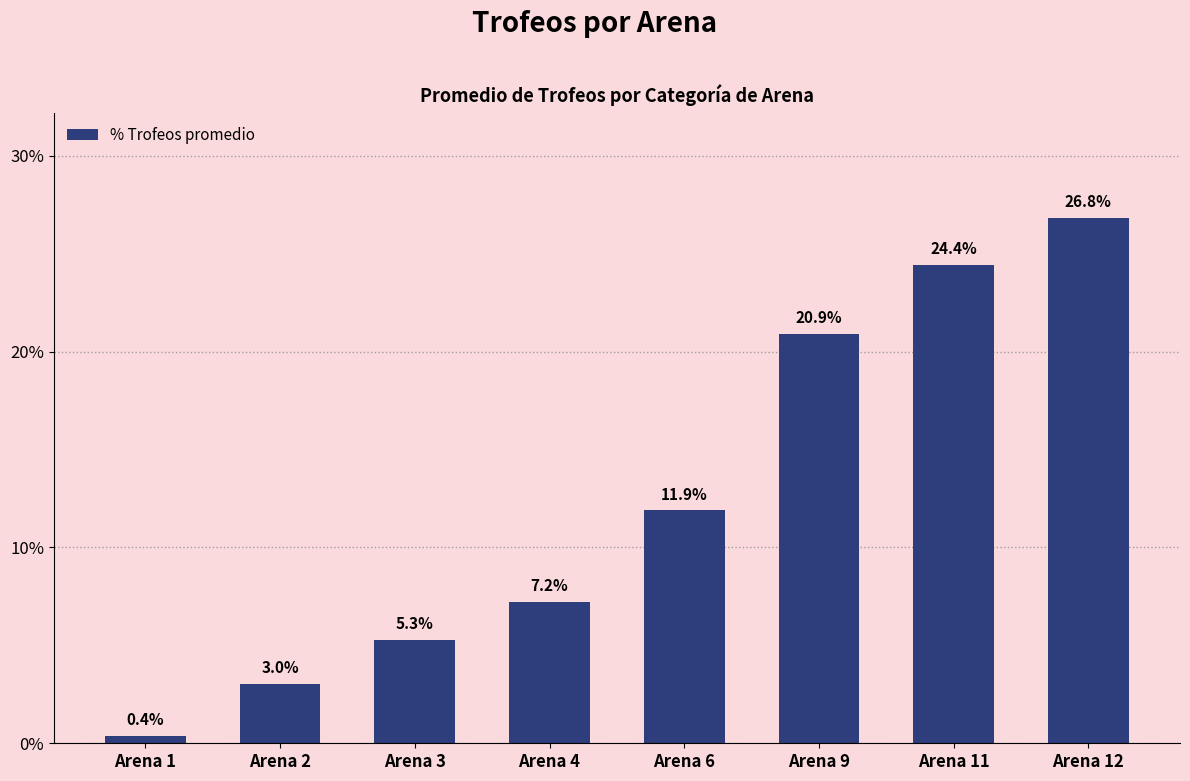

Reading left to right, transcribe all the data shown in this chart.

Arena 1=0.4	Arena 2=3.0	Arena 3=5.3	Arena 4=7.2	Arena 6=11.9	Arena 9=20.9	Arena 11=24.4	Arena 12=26.8